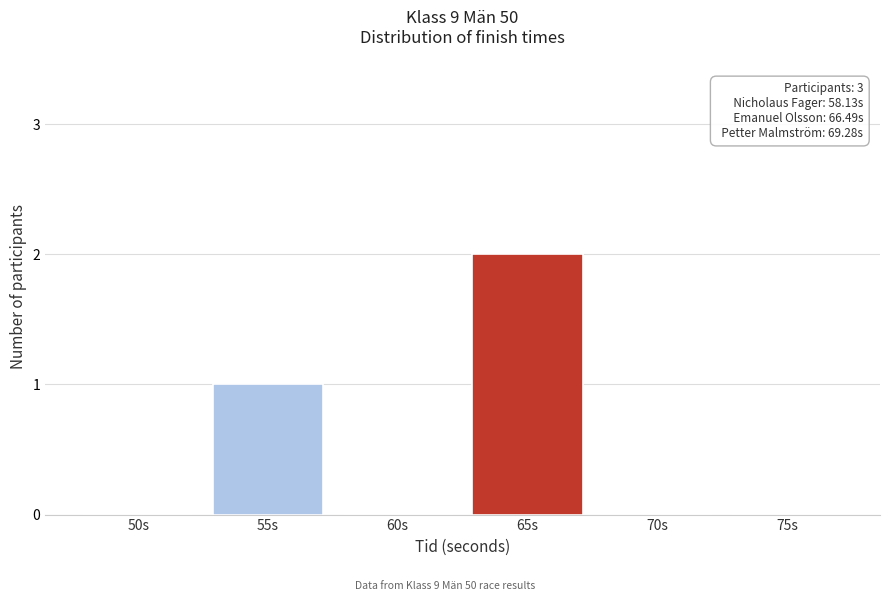

Reading right to left, list all the values displayed in this chart.

75s=0	70s=0	65s=2	60s=0	55s=1	50s=0